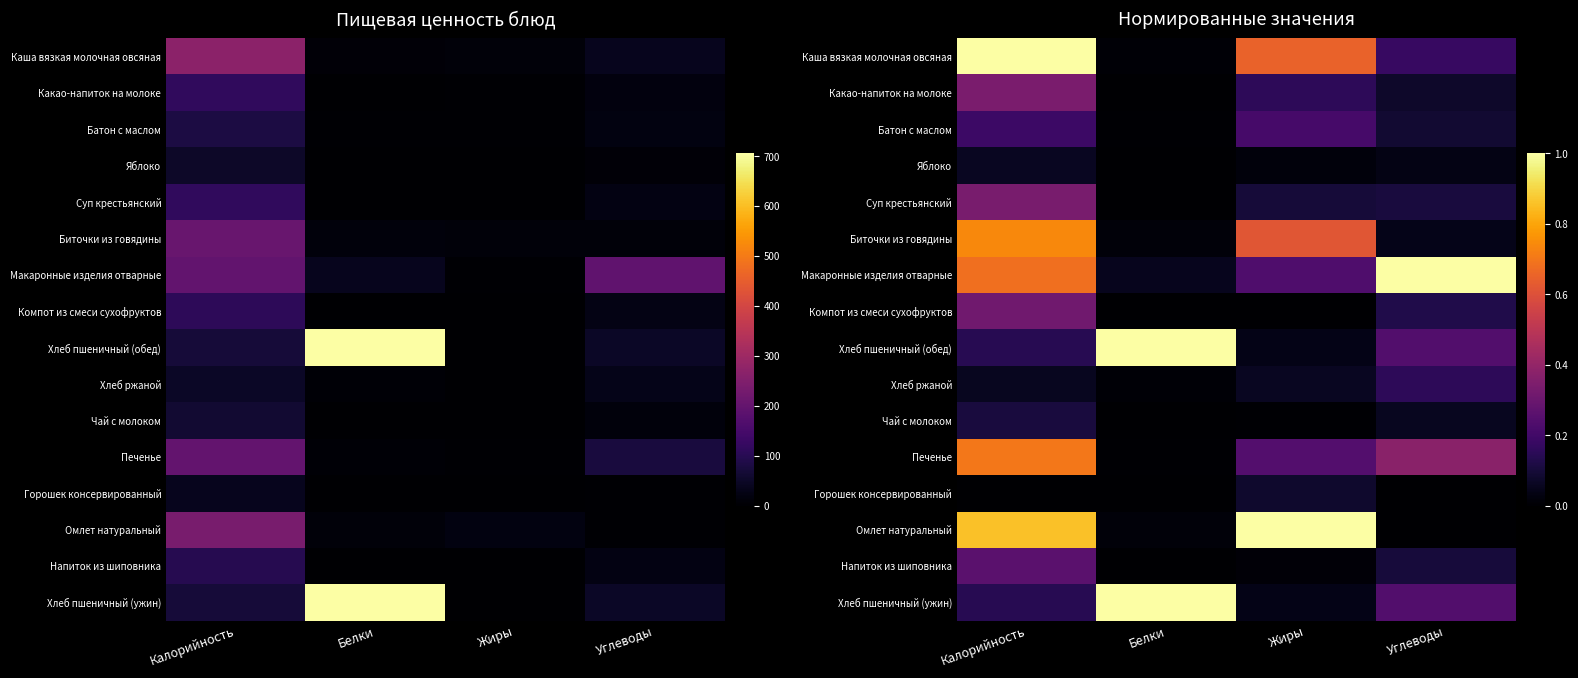

What is the difference between the highest and lowest values at Углеводы?

1.0